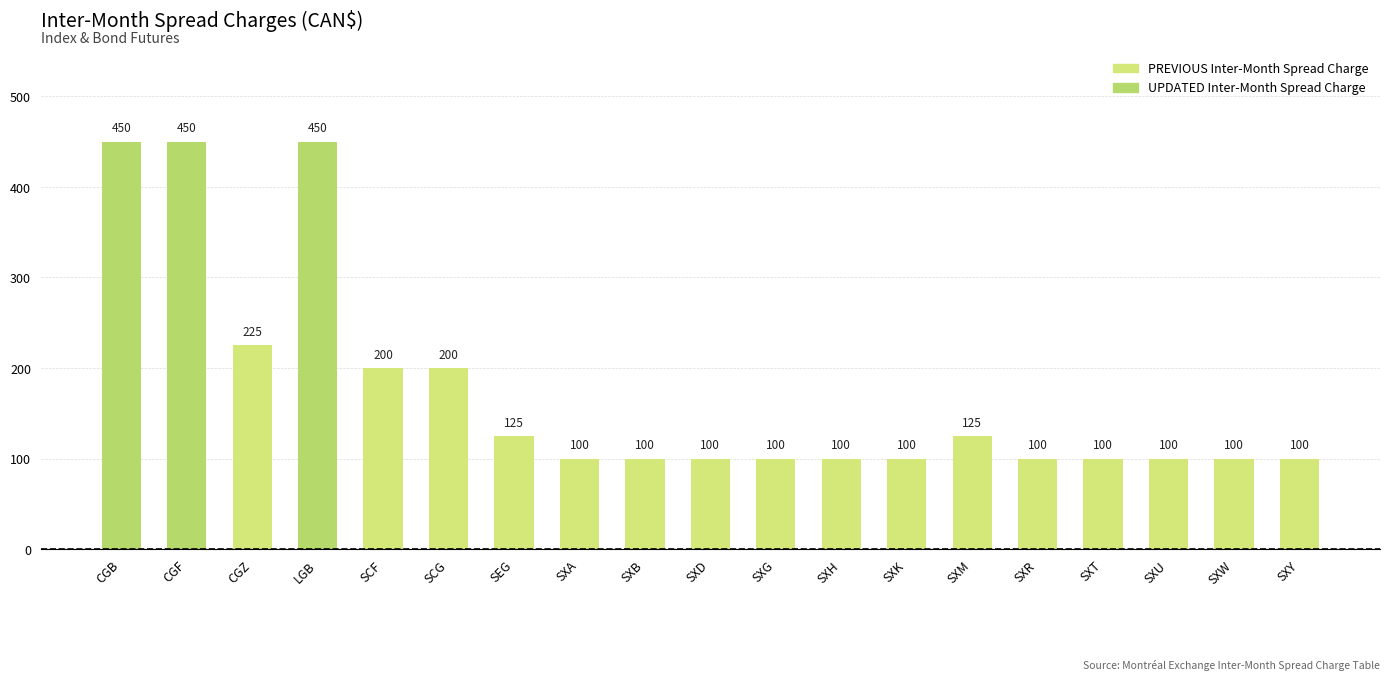

The chart shows a value of 69 at SXG. True or false?

False